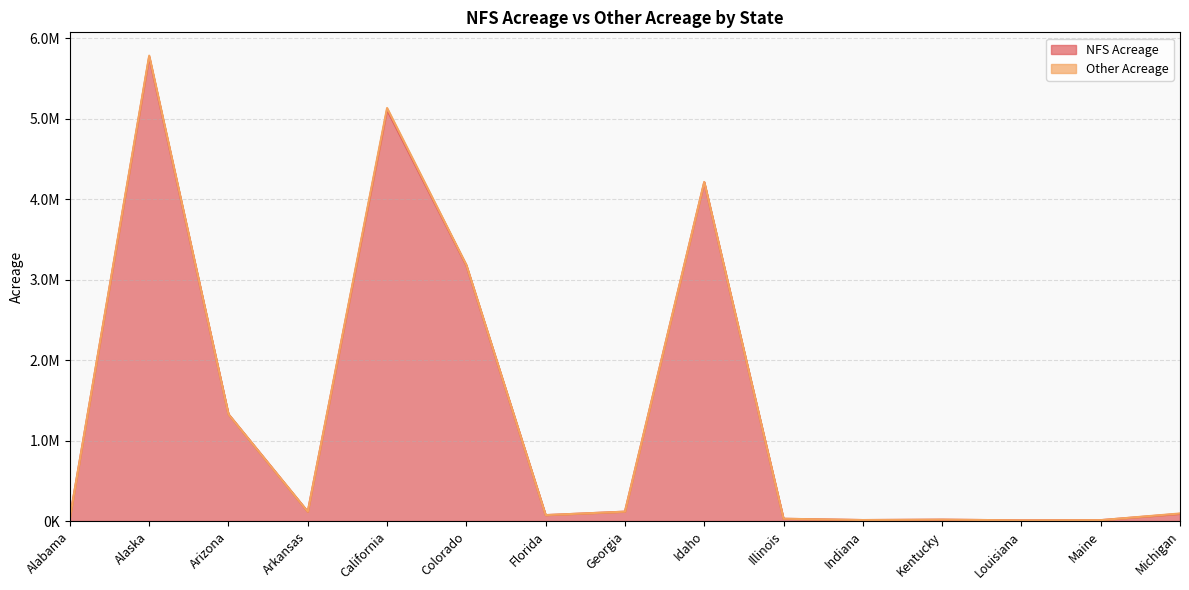

List the labels in order of value, largest first.

Alaska, California, Idaho, Colorado, Arizona, Georgia, Arkansas, Michigan, Florida, Alabama, Illinois, Kentucky, Indiana, Maine, Louisiana